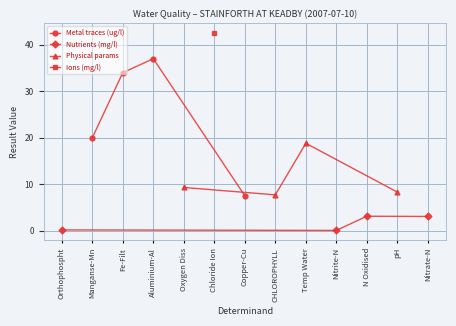

True or false: Metal traces (ug/l) has more than 0 points higher than both neighbors.

True